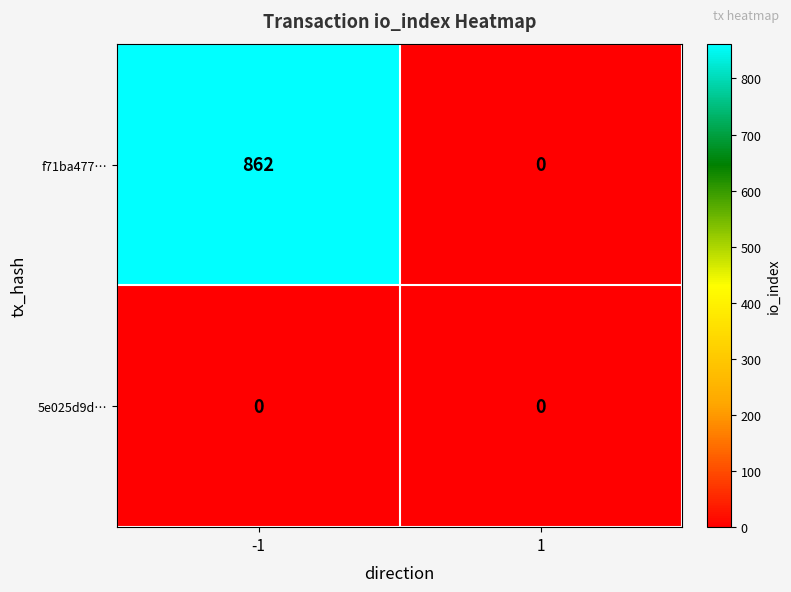

List the series in order of their overall mean, lowest first.

5e025d9d…, f71ba477…